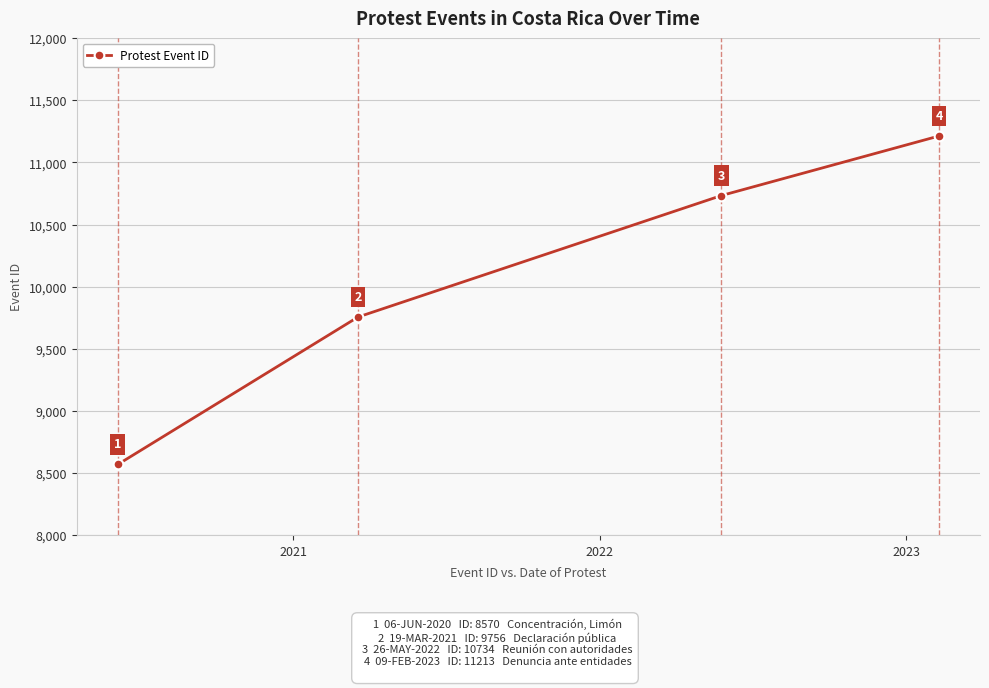

Reading right to left, transcribe all the data shown in this chart.

11213	10734	9756	8570